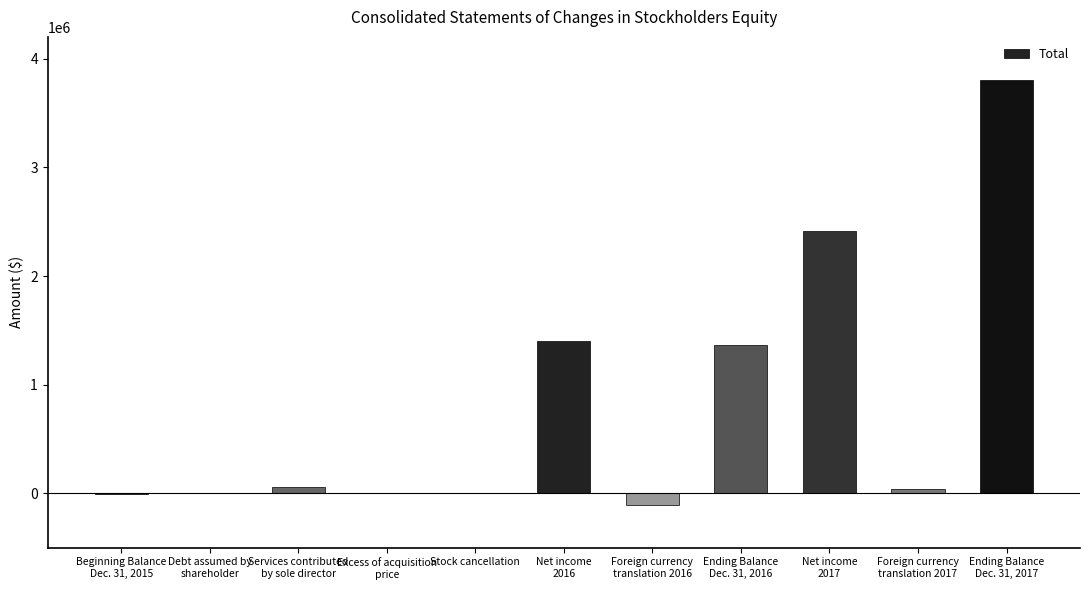

How many series are shown in this chart?

1